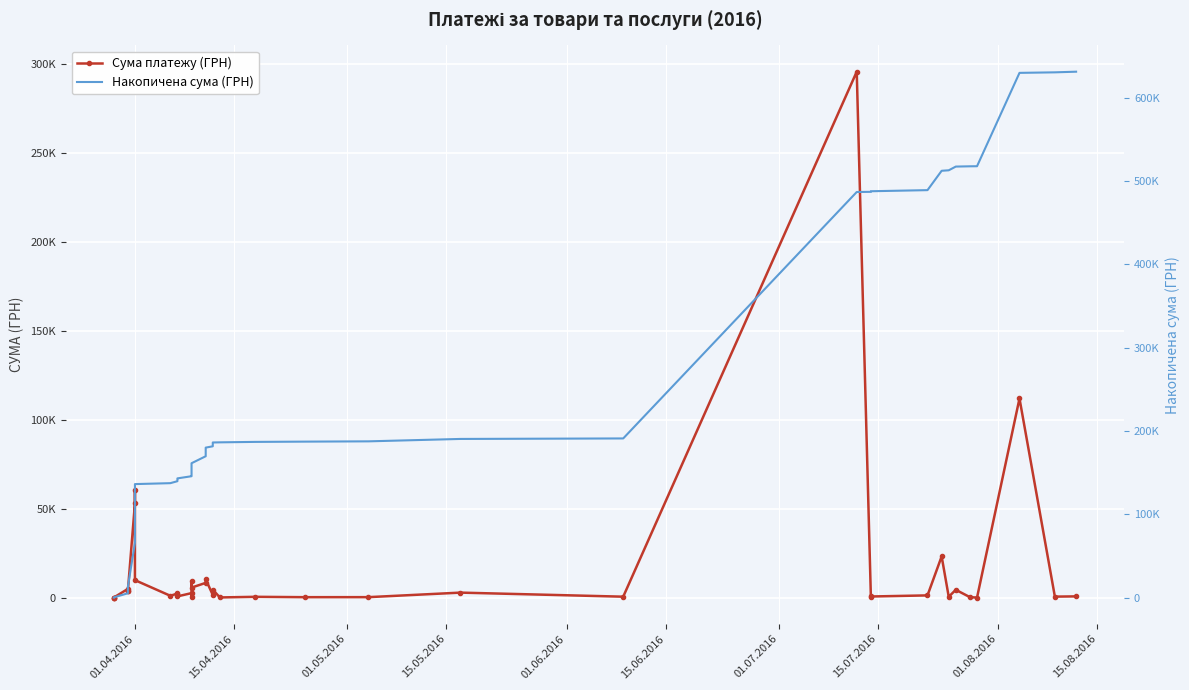

At how many categories does at least one series exceed 239001?

12